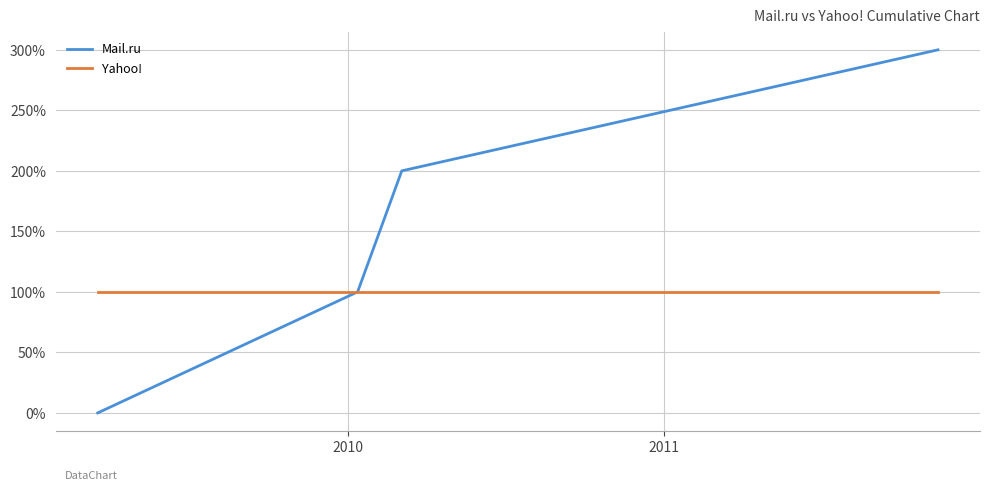

What are all the series names shown in the legend?

Mail.ru, Yahoo!